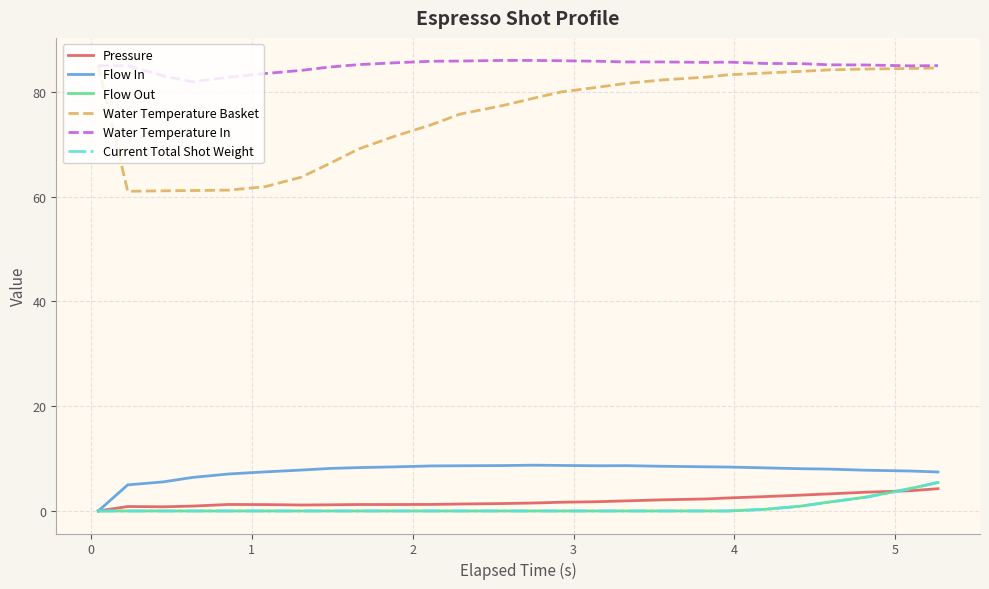

True or false: Water Temperature Basket and Current Total Shot Weight cross at least once.

False